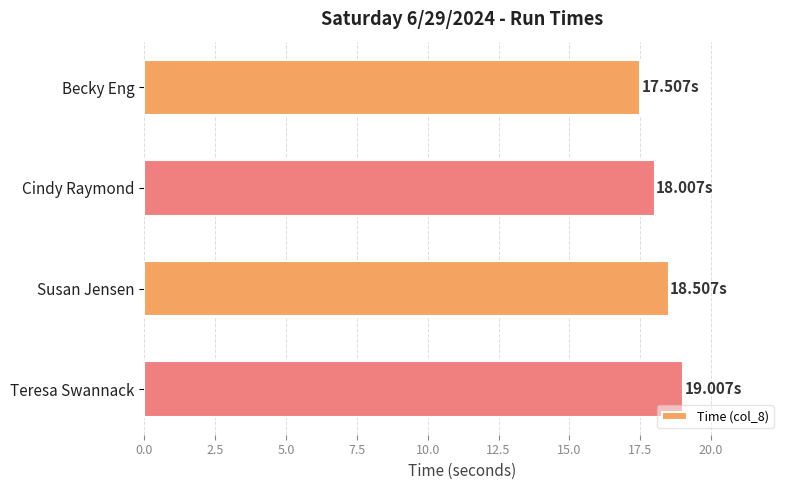

What is the label of the 4th bar from the bottom?

Becky Eng